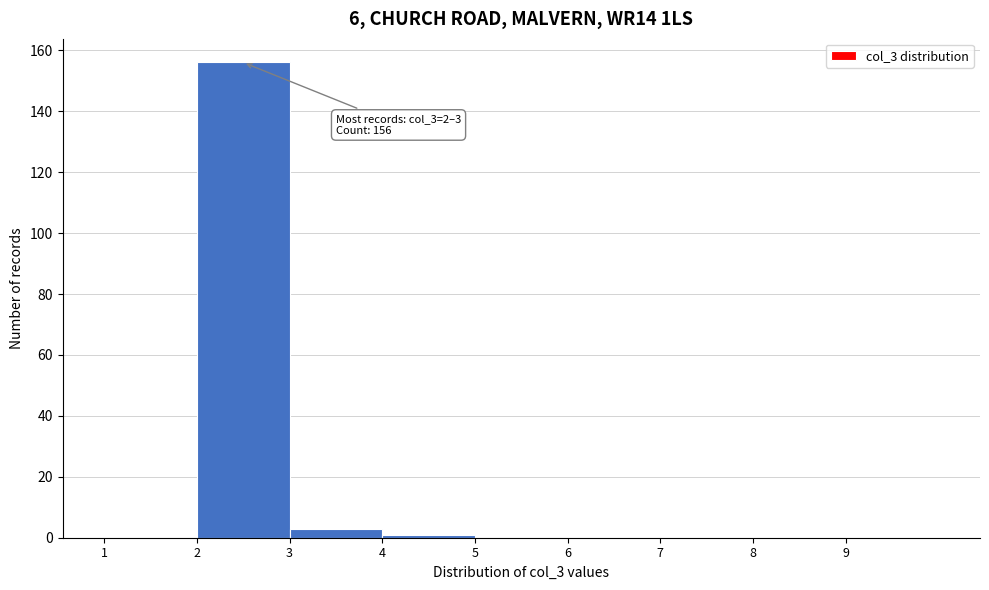

Which range on the x-axis has the tallest bar?

2 to 3